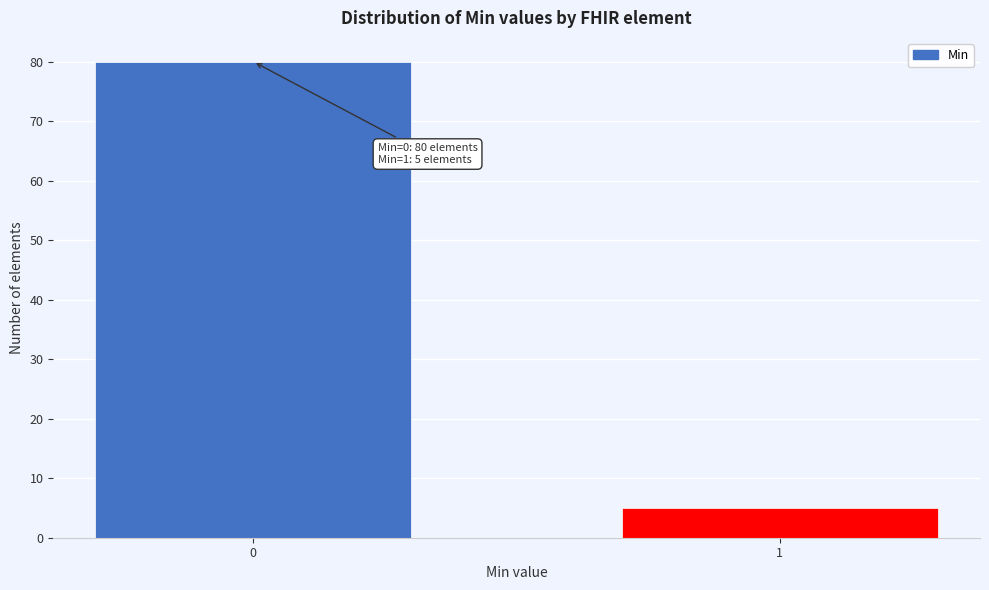

Reading left to right, list all the values displayed in this chart.

0=80	1=5